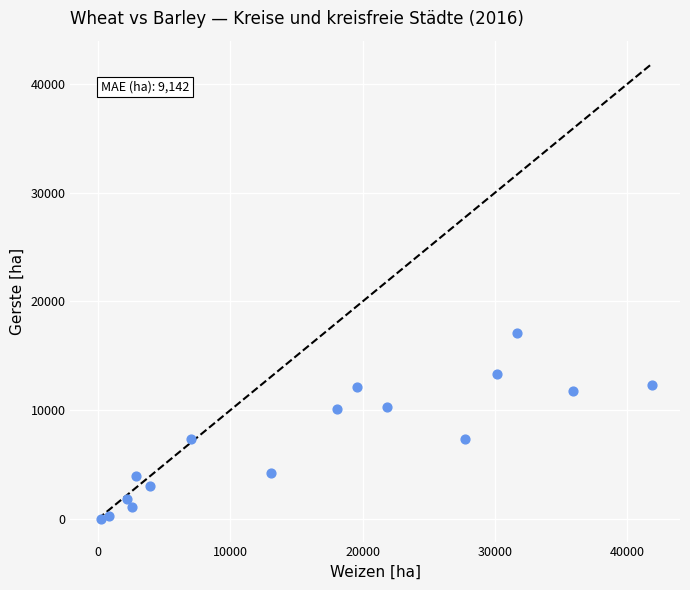

What is the range of Y values (max minus min)?

17080